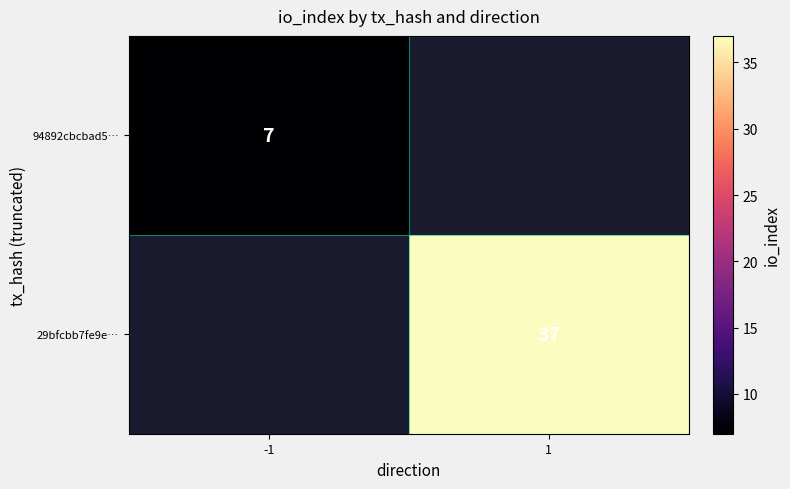

The 29bfcbb7fe9e… series shows 66 at 1. True or false?

False